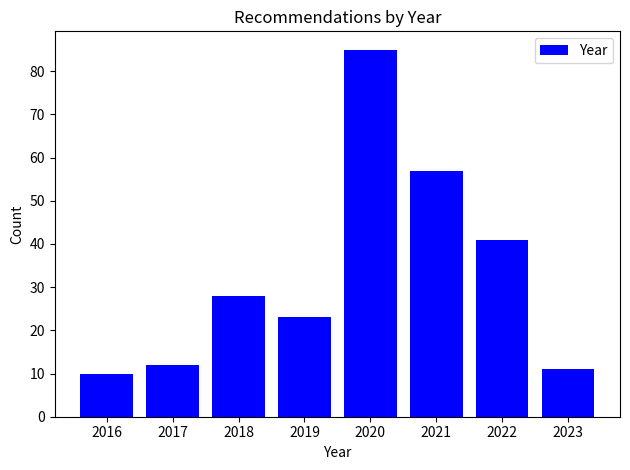

Reading left to right, extract all data points from this chart.

10	12	28	23	85	57	41	11